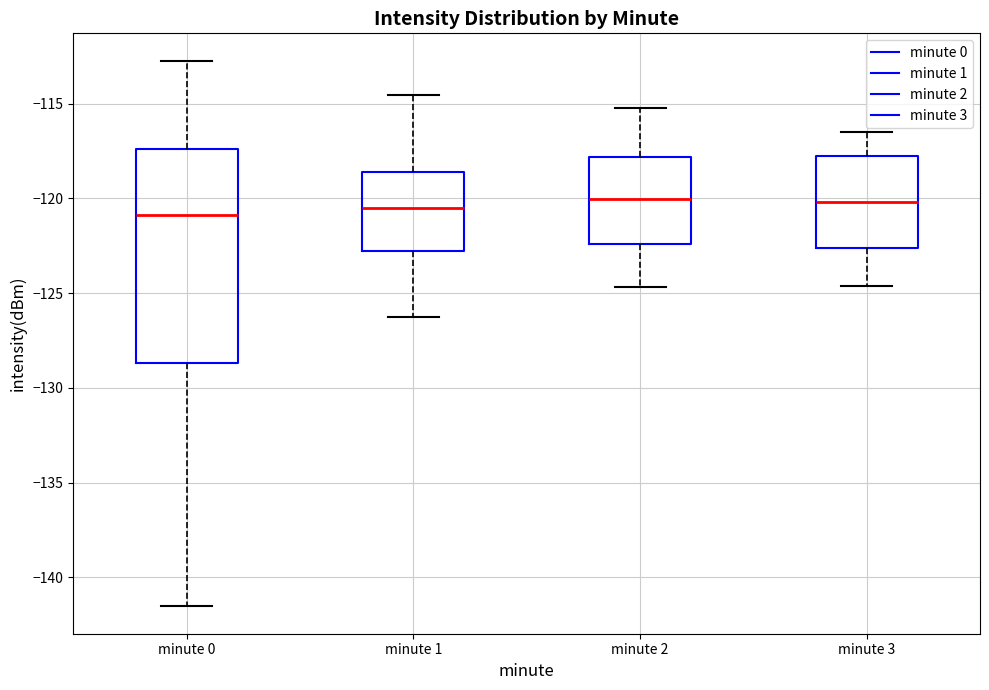

Reading left to right, transcribe this box plot: for each box, give where its median line is, the range the box spans, and where its two whiskers end, as read against the y-axis. The values are not printed on the chart, so give them approximately, as read against the axis.

minute 0: median -121.0, box -128.5 to -117.5, whiskers -141.5 to -112.5
minute 1: median -120.5, box -122.5 to -118.5, whiskers -126.5 to -114.5
minute 2: median -120.0, box -122.5 to -118.0, whiskers -124.5 to -115.0
minute 3: median -120.0, box -122.5 to -117.5, whiskers -124.5 to -116.5